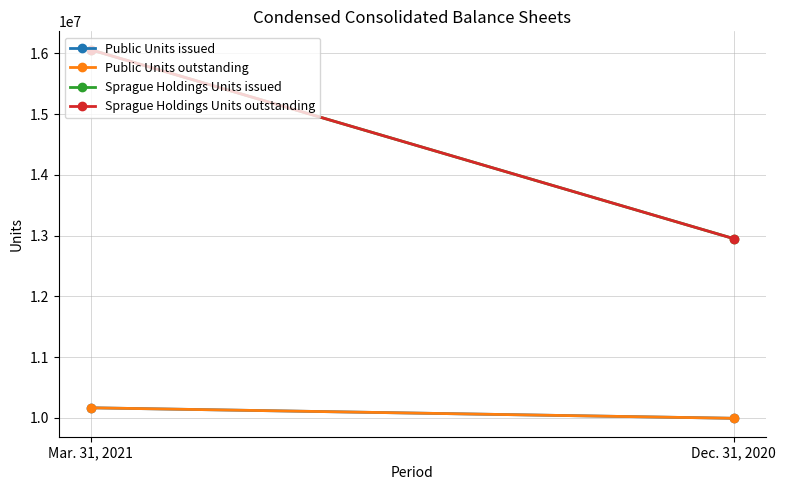

Is the value of Public Units issued at Dec. 31, 2020 greater than the value of Public Units outstanding at Dec. 31, 2020?

No